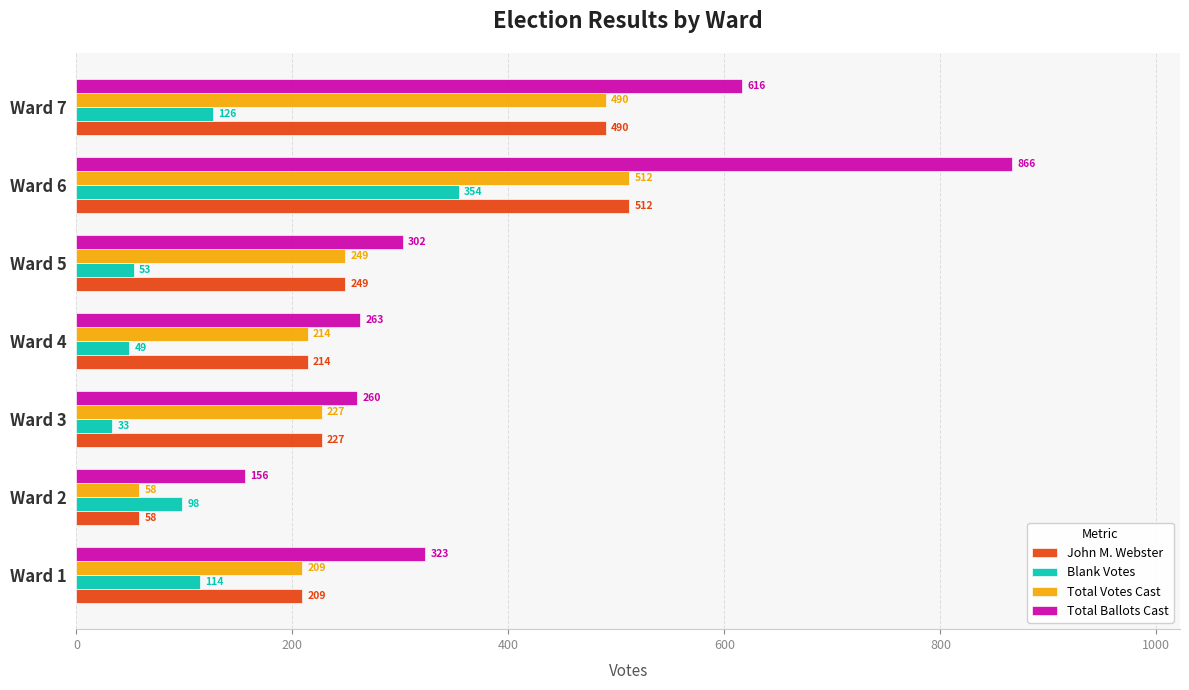

At which category is the sum across all series the highest?

Ward 6